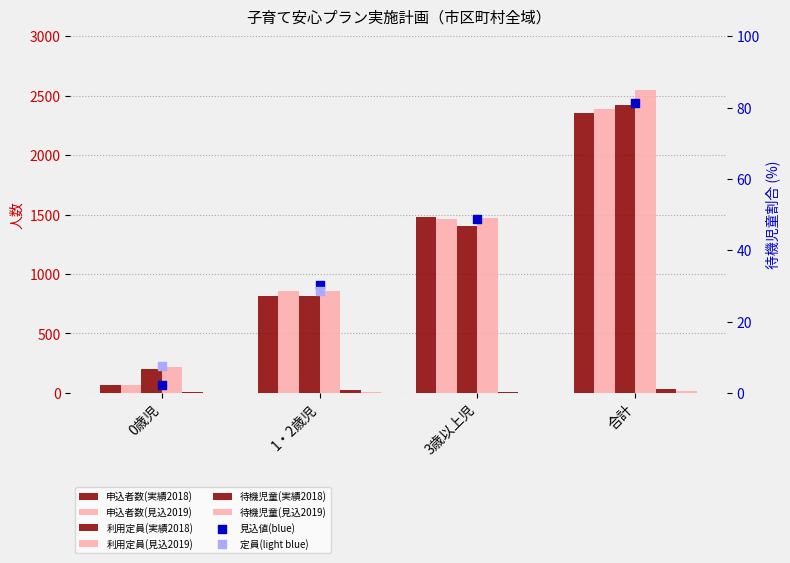

Which series reaches the maximum Y coordinate?

利用定員(見込2019)